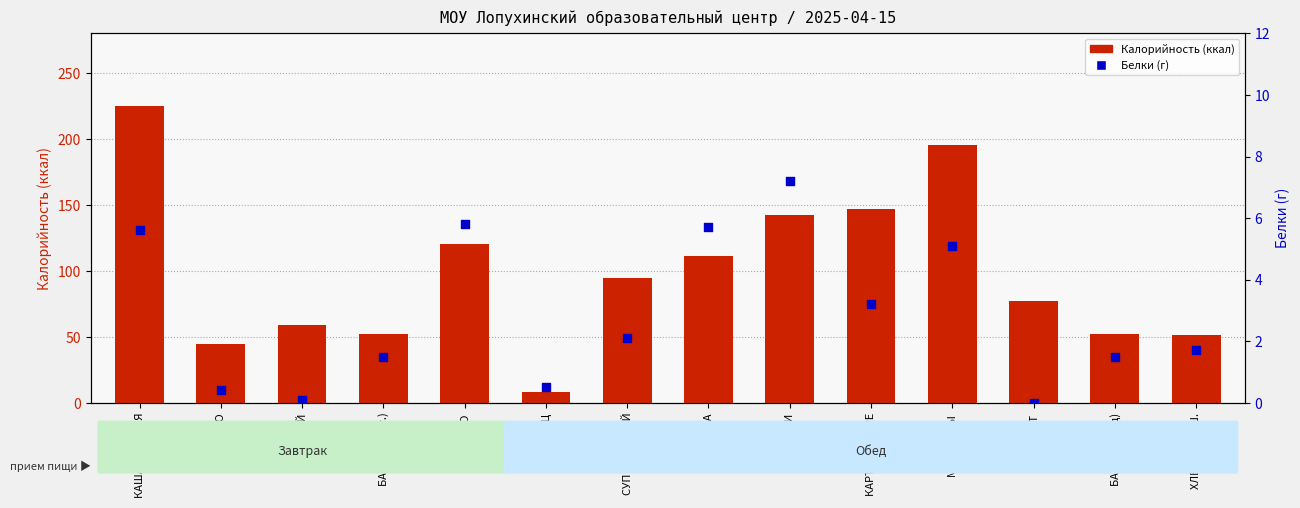

What are all the series names shown in the legend?

Калорийность, Белки